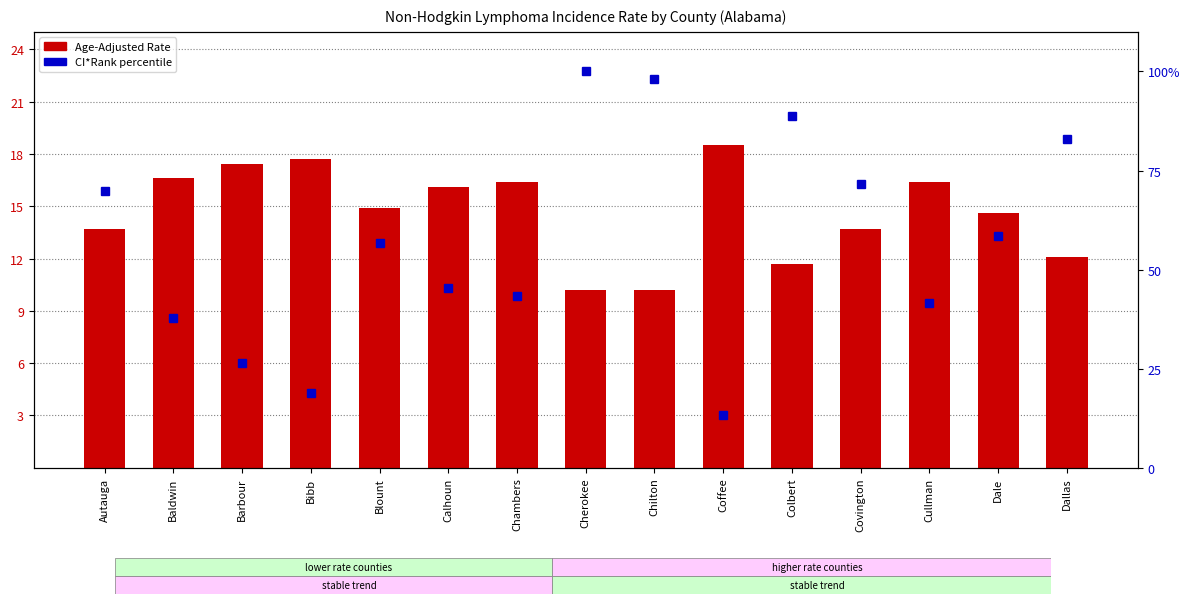

Where is Age-Adjusted Rate nearest to the value 14?

Autauga